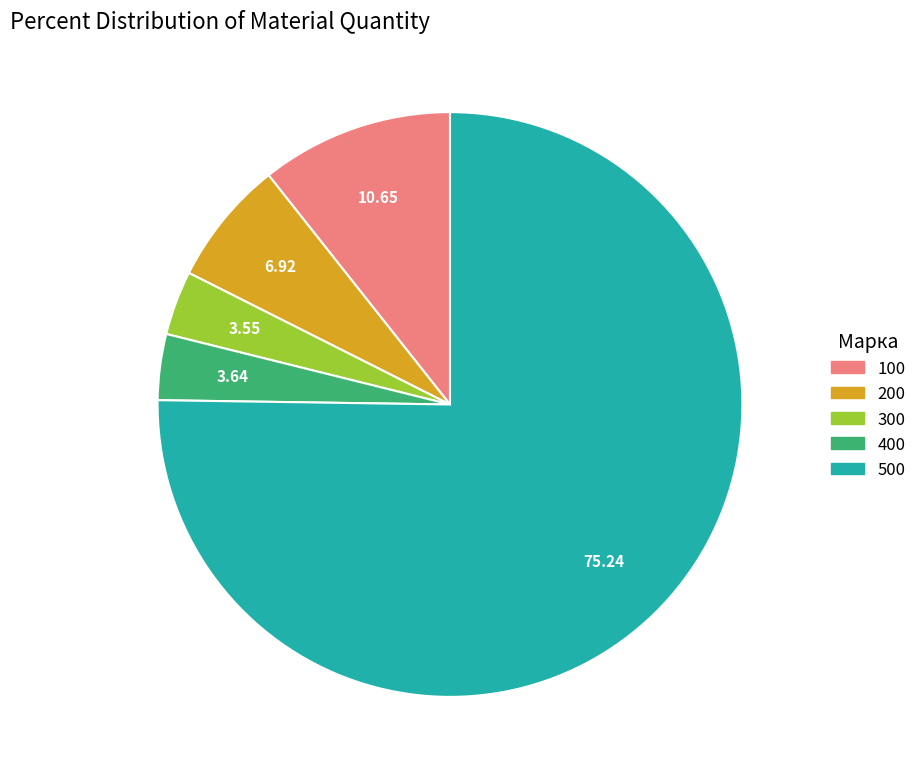

How many slices are in this pie chart?

5